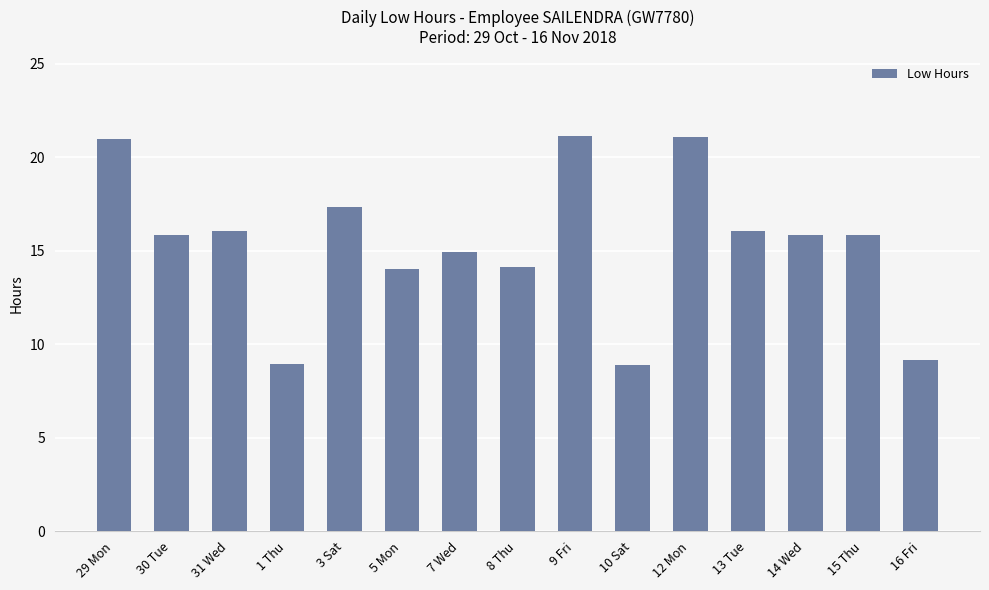

What position from the right is 3 Sat?

11